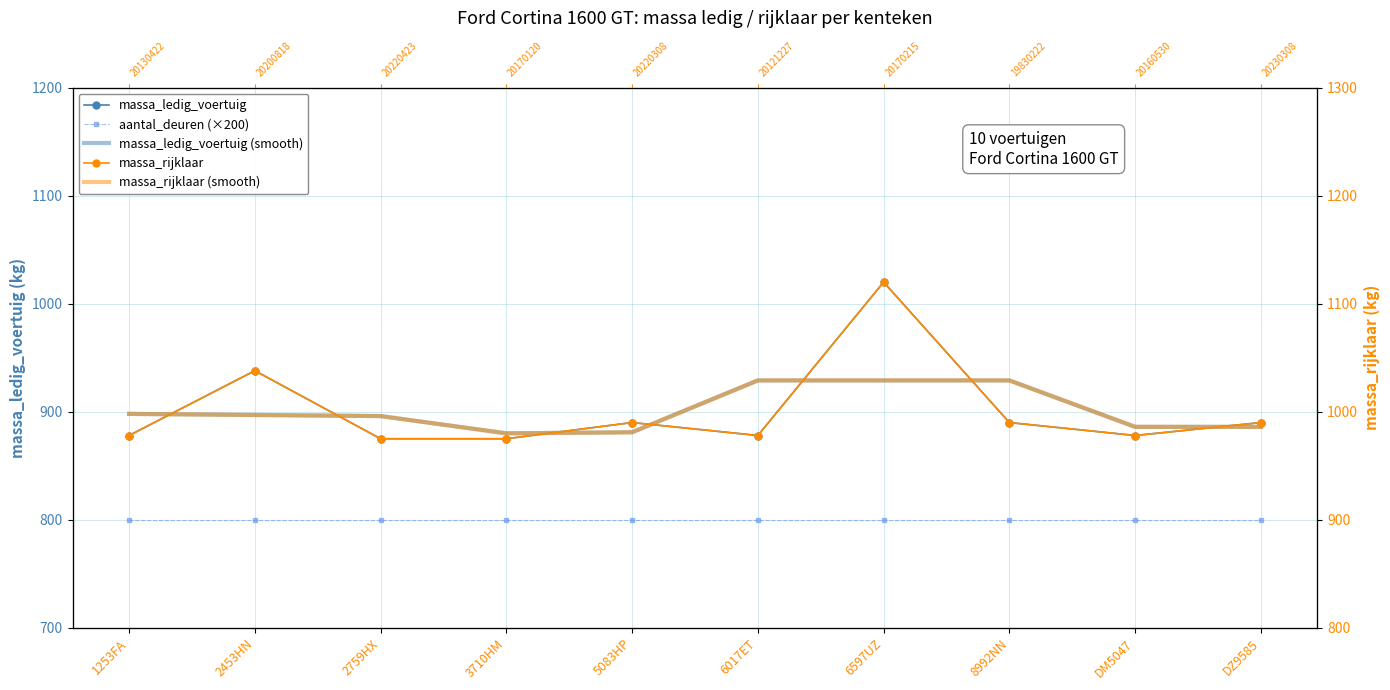

What value does the massa_ledig_voertuig series have at 6017ET?

878